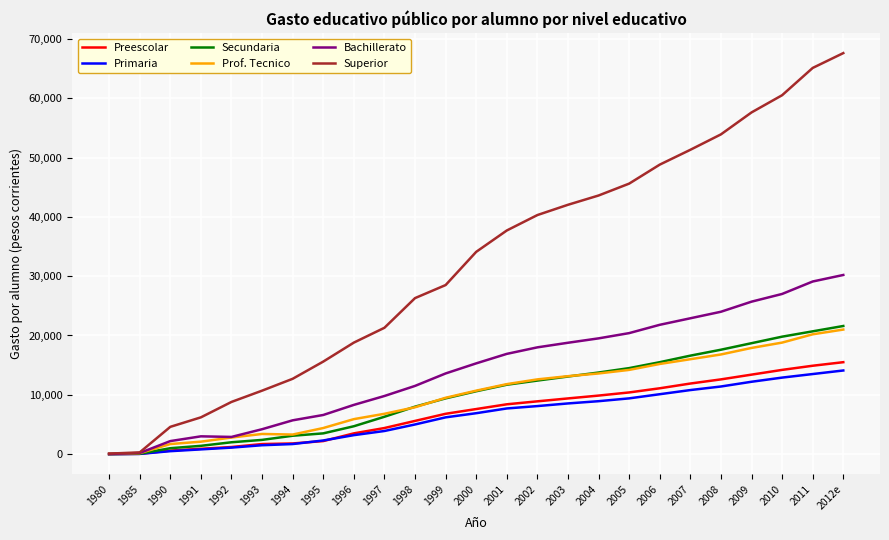

The Preescolar series shows 2063.7 at 1999. True or false?

False